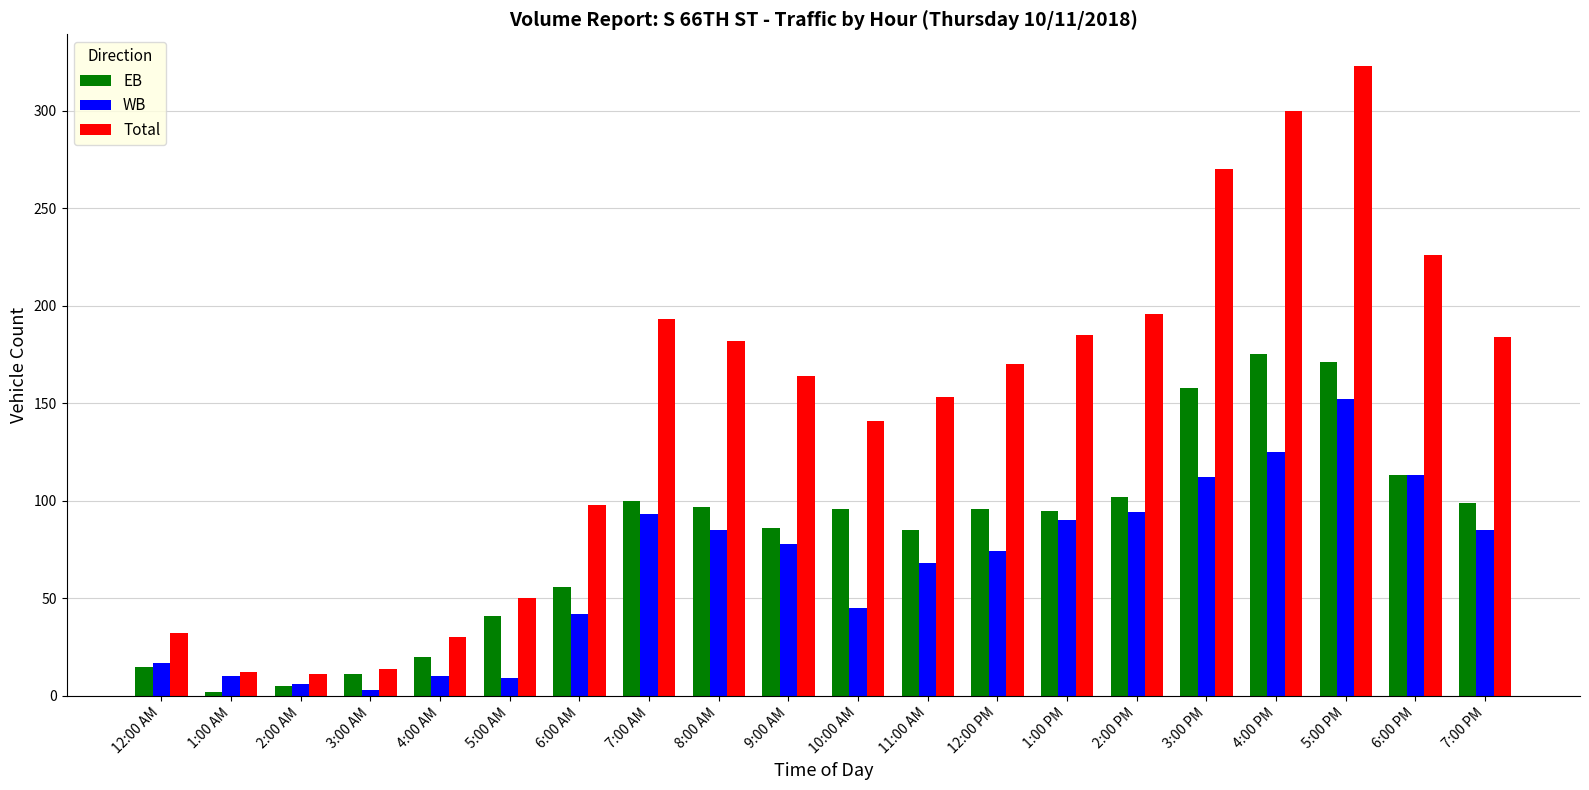

What is the label of the 3rd bar from the left?

2:00 AM